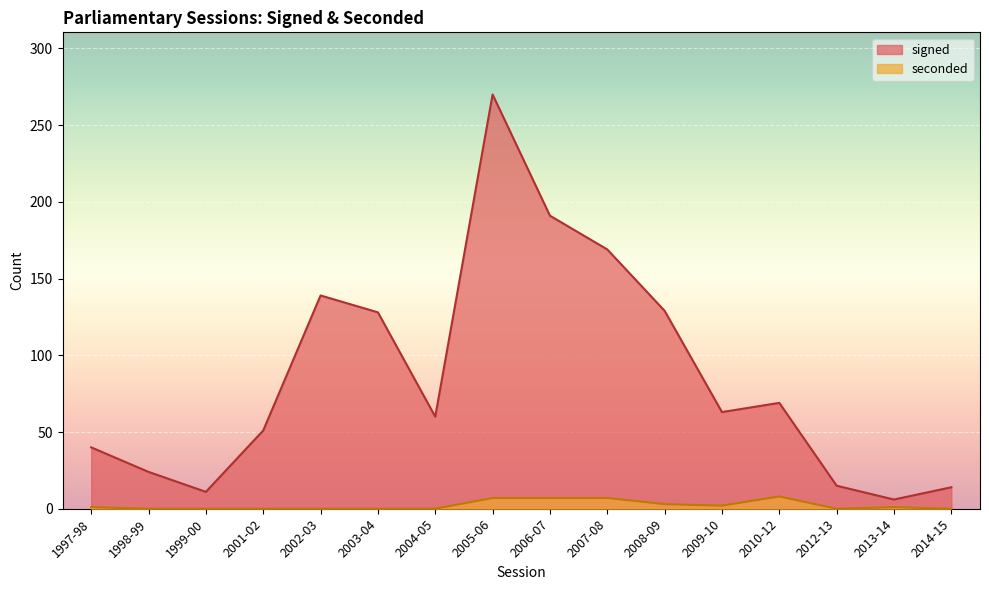

True or false: seconded has a value of 3 at 2008-09.

True